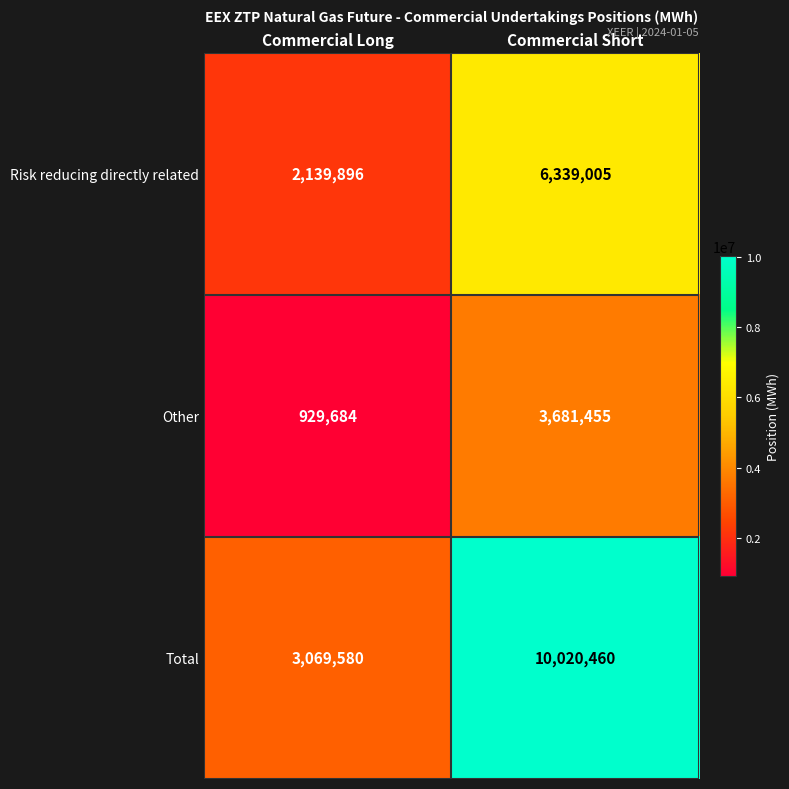

Which series changed the most between Commercial Long and Commercial Short?

Total